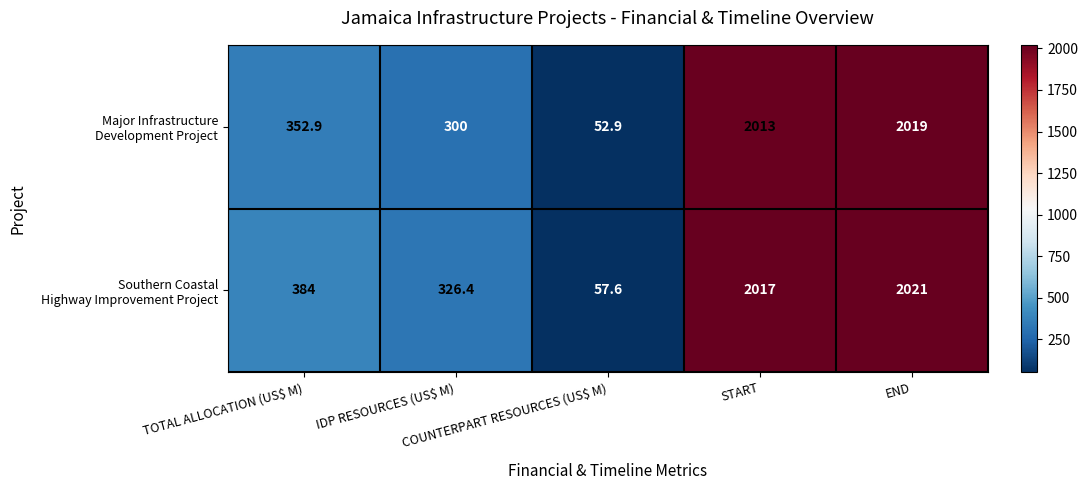

What is the greatest value displayed?

2021.0